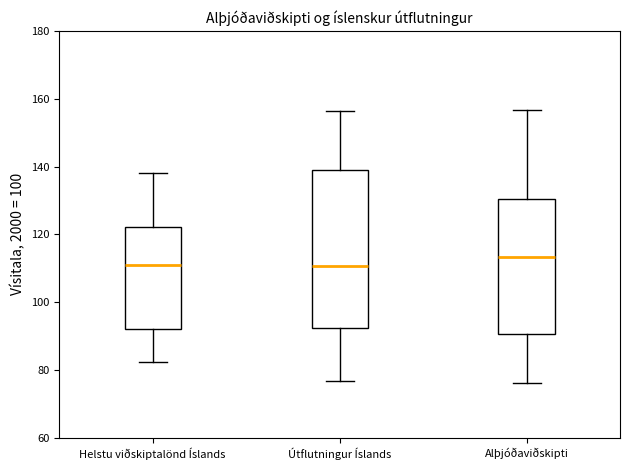

Where is the upper edge of the box for Alþjóðaviðskipti on the y-axis? The values are not printed on the chart, so give them approximately, as read against the axis.

130